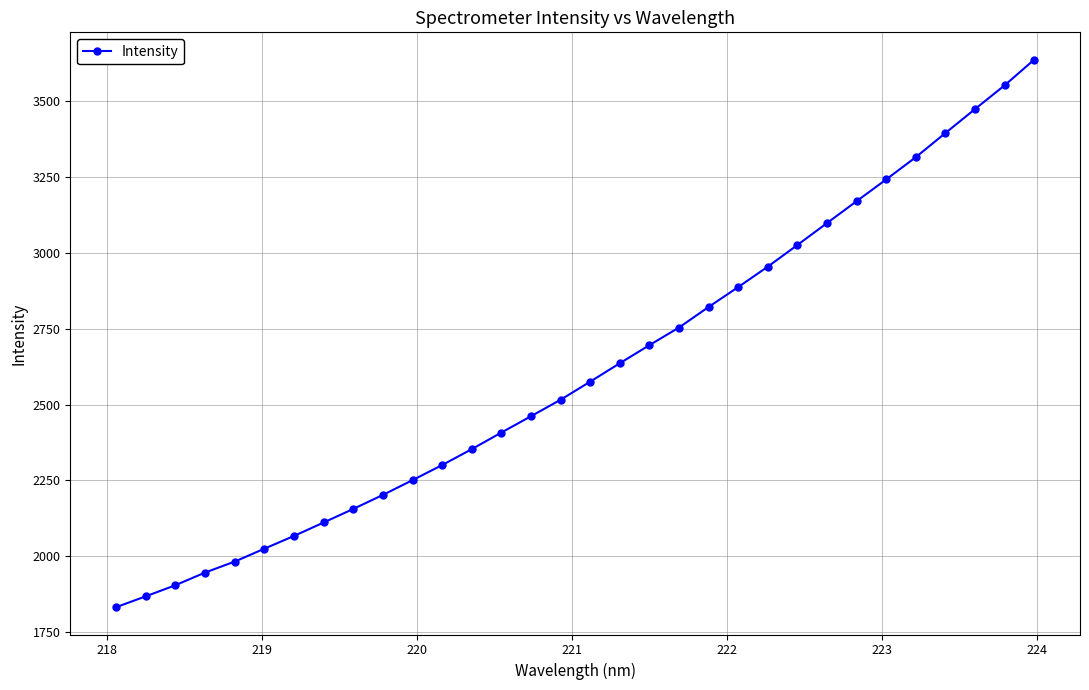

What is the value of the 20th point from the left?

2753.7